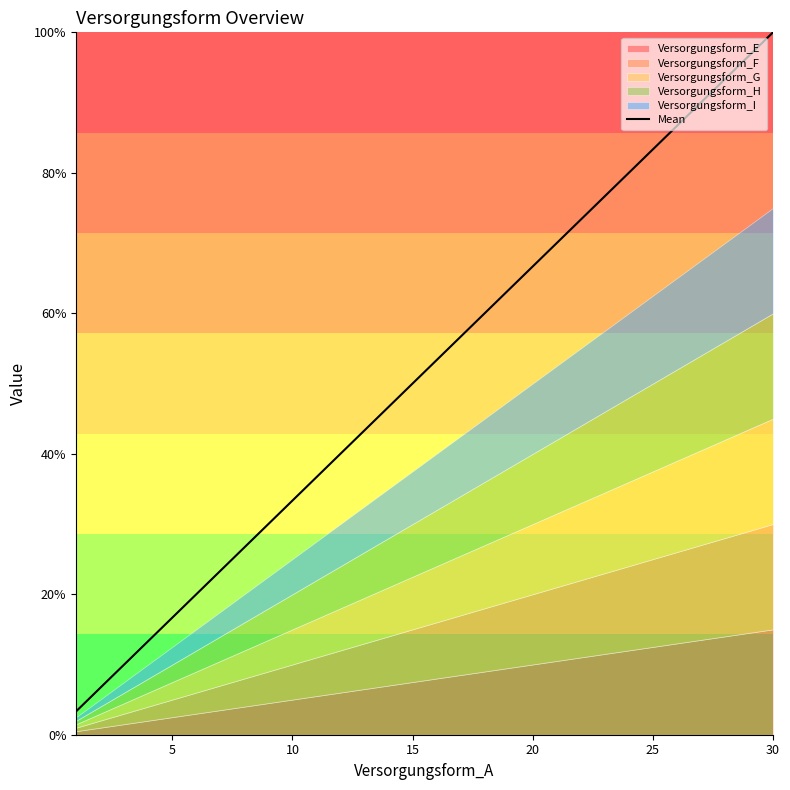

The Mean series shows 83.3 at 25. True or false?

True